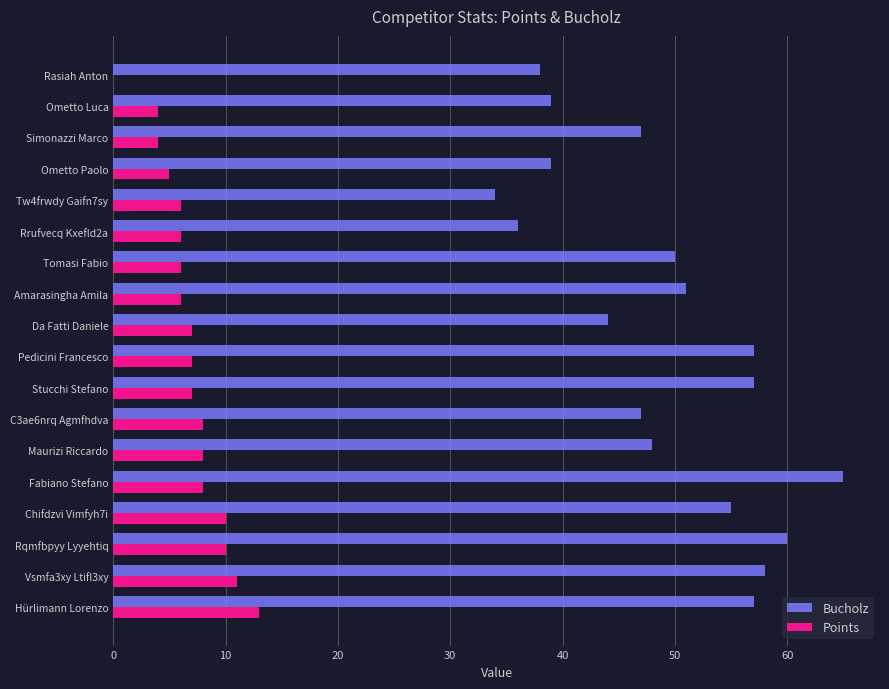

What is the total value across all series at Simonazzi Marco?

51